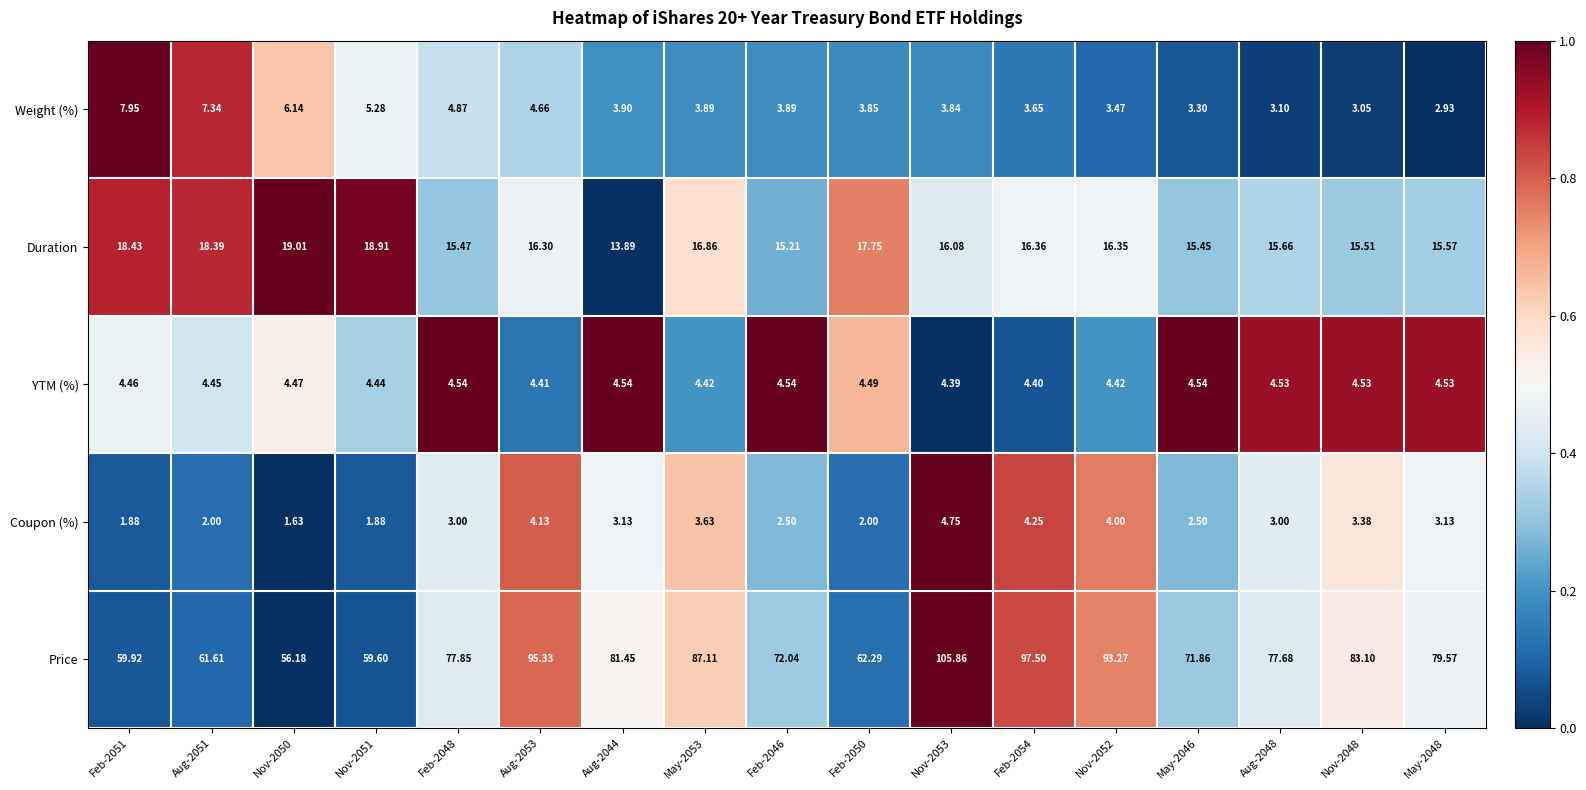

Rank the series by their maximum value, from lowest to highest.

YTM (%), Coupon (%), Weight (%), Duration, Price